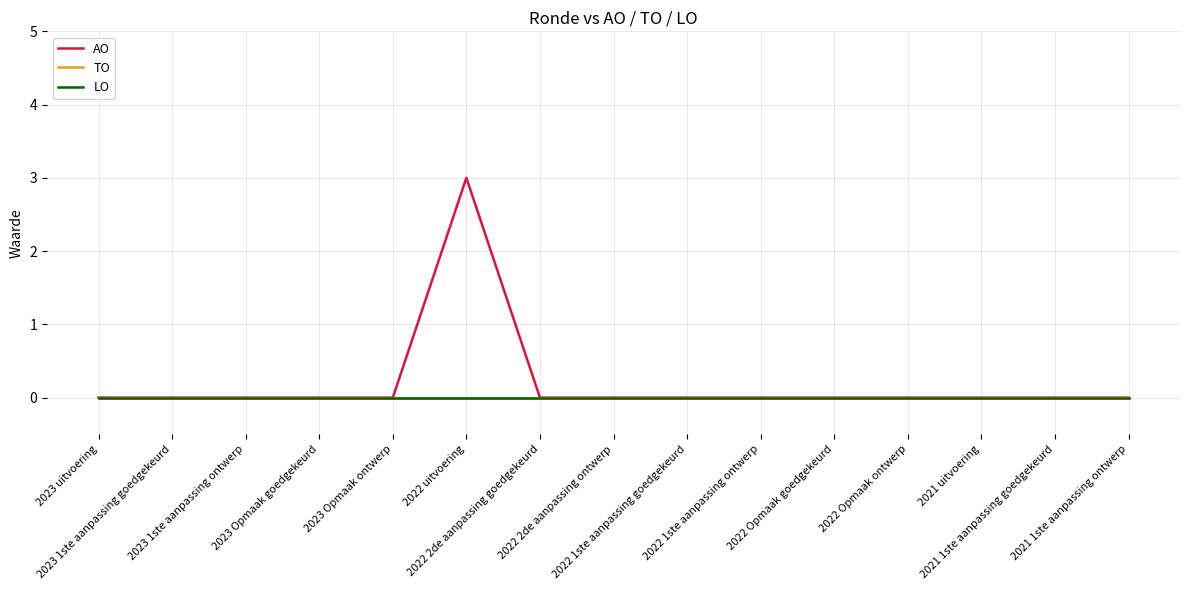

What is the label of the 13th point from the right?

2023 1ste aanpassing ontwerp